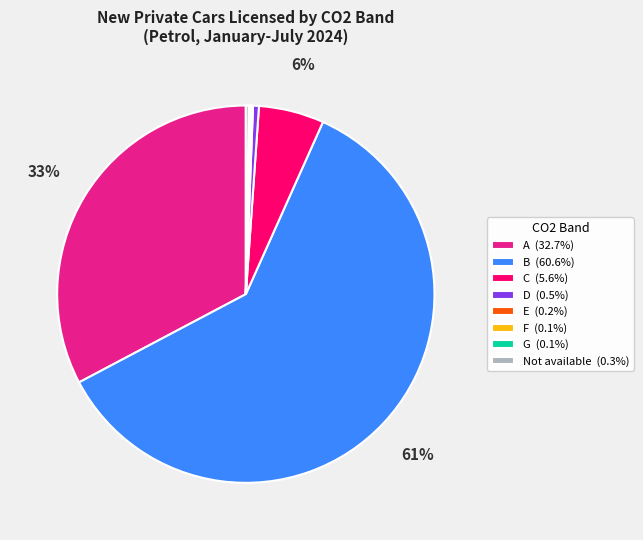

Is there a majority slice in this chart?

Yes